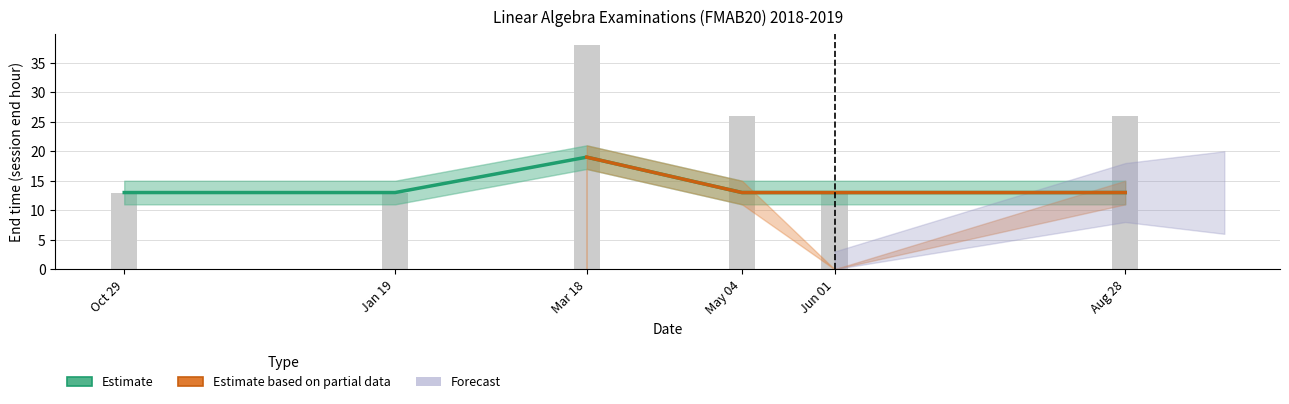

Does the chart contain any negative values?

No